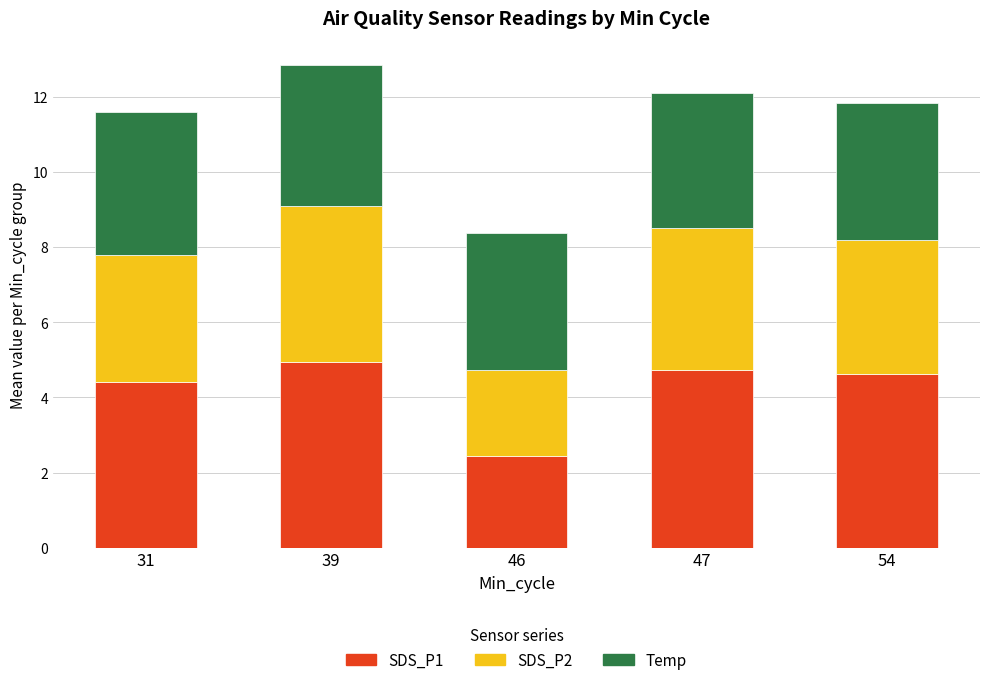

Reading left to right, list the values for the SDS_P1 series.

31=4.4	39=4.9	46=2.5	47=4.7	54=4.6